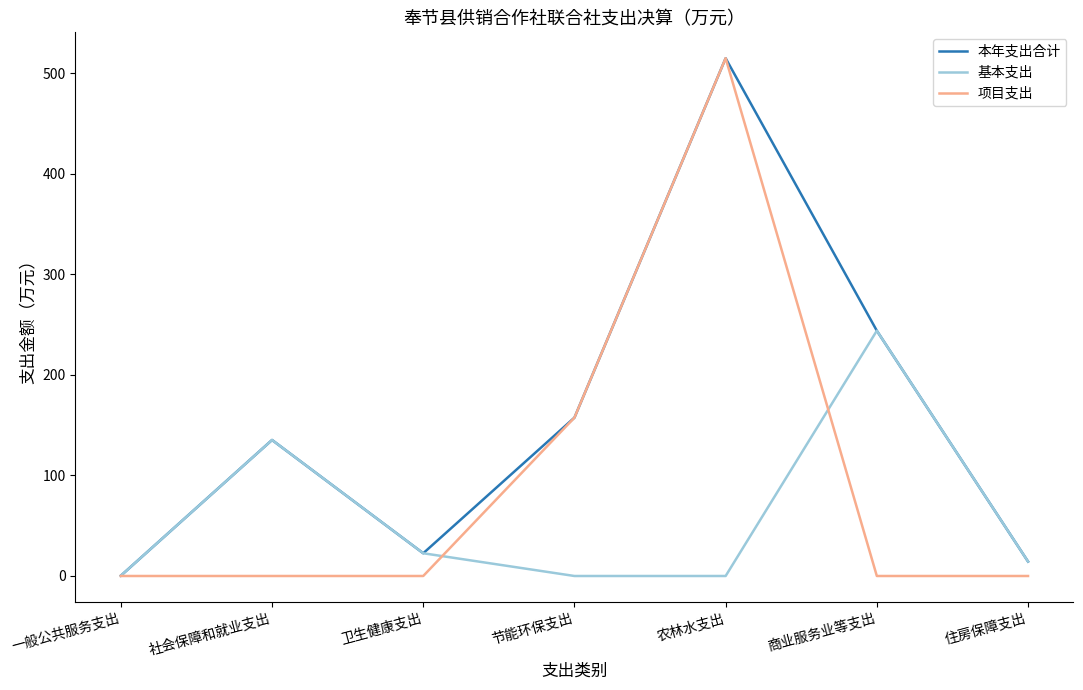

Where does the 本年支出合计 series first go above 135?

社会保障和就业支出